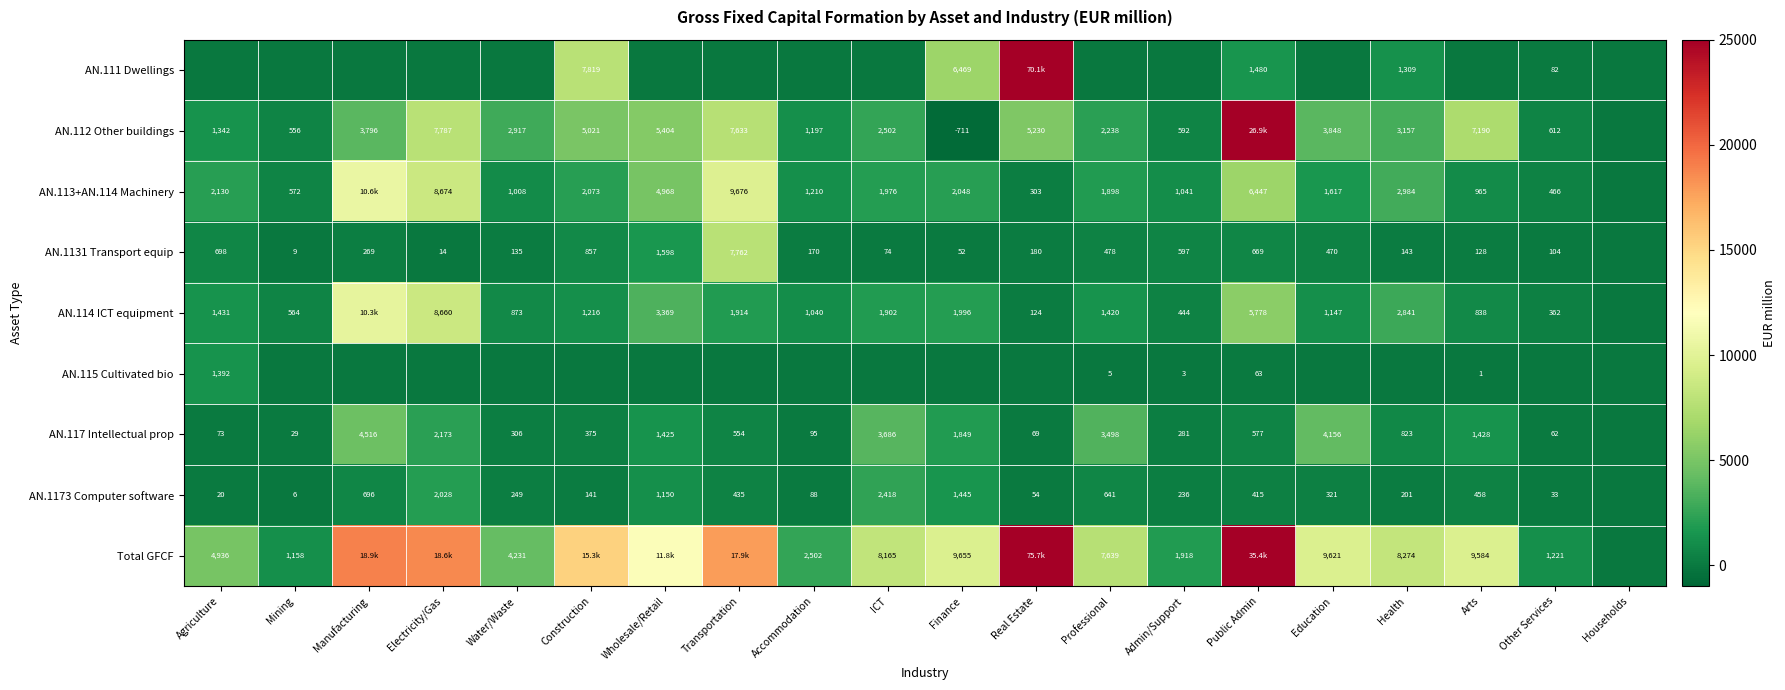

How many series are shown in this chart?

9